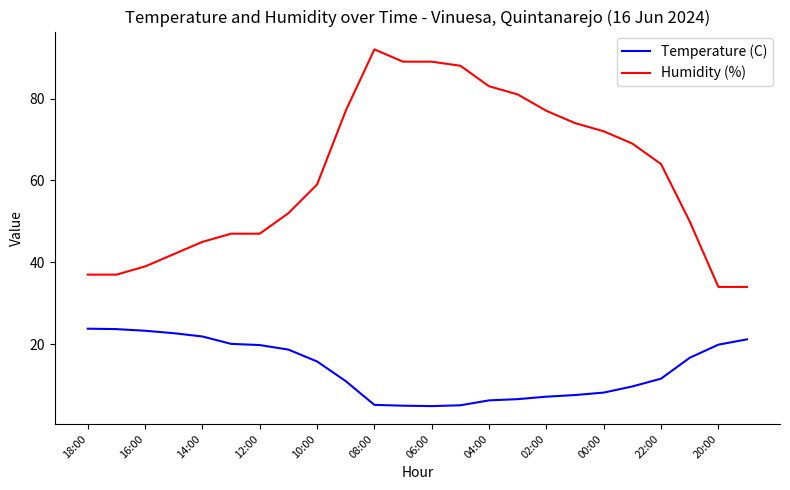

What is the sum of all Temperature (C) values?

336.0